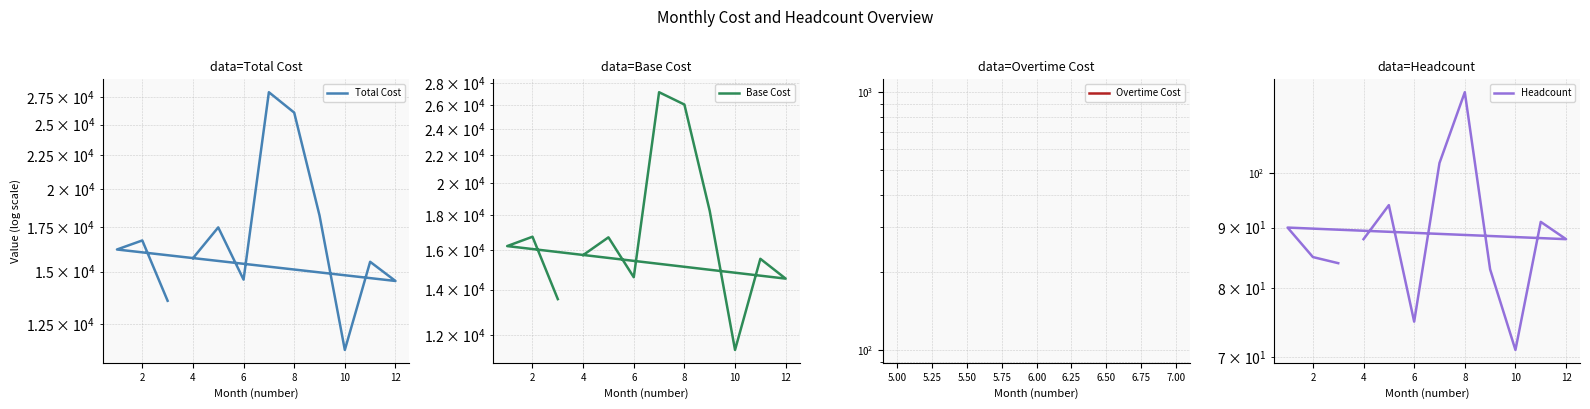

Is this an area chart (filled region under the line)?

No